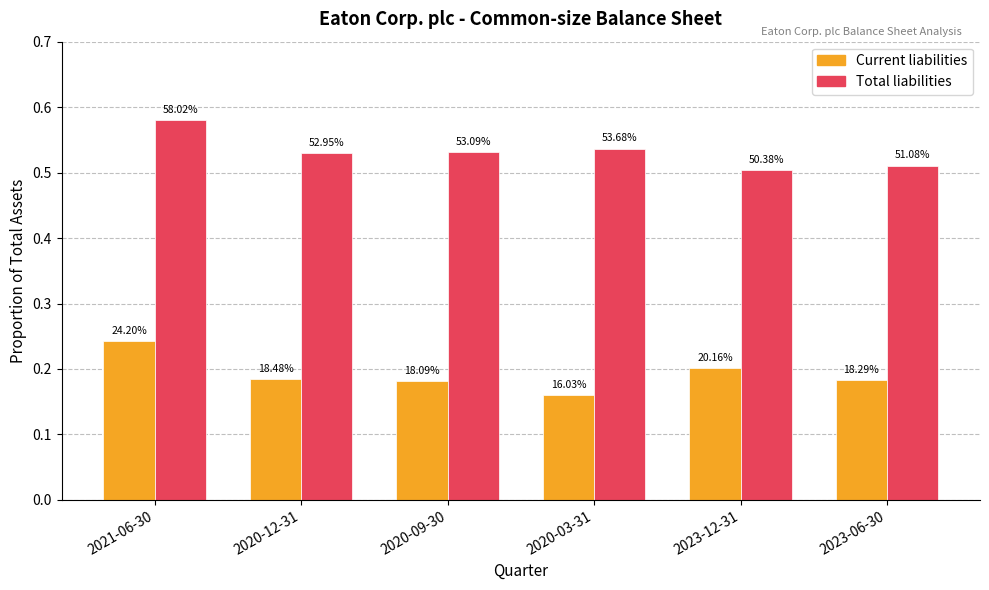

What is the label of the 3rd bar from the left?

2020-09-30